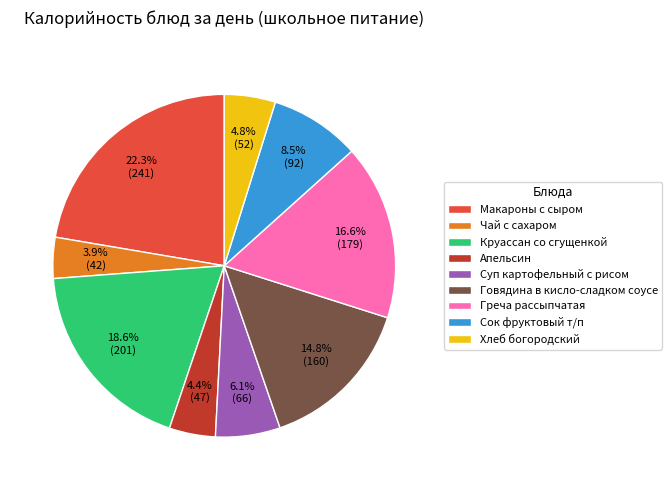

To the nearest percent, what is the difference between the largest and smallest slice percentages?

18%